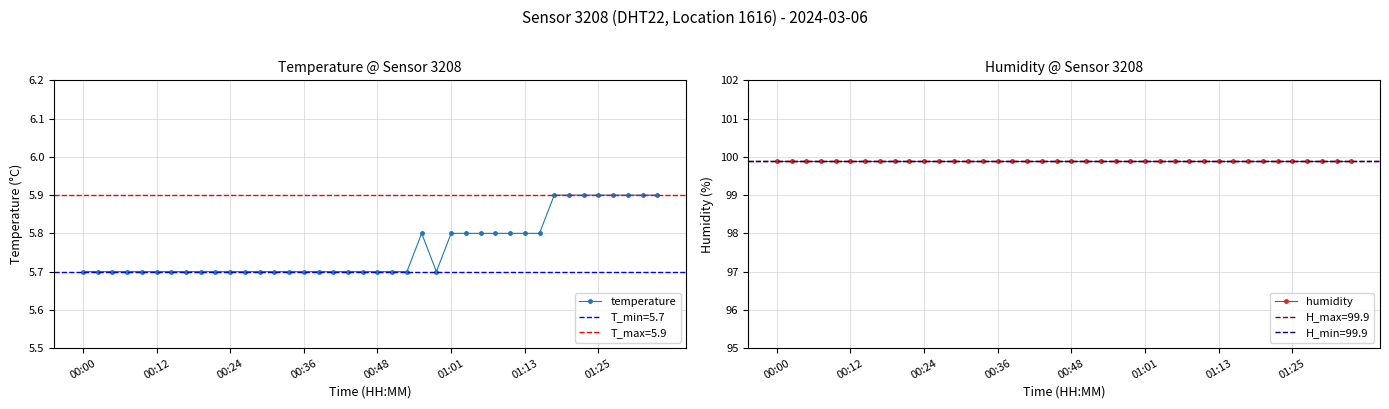

What position from the left is 24?

25